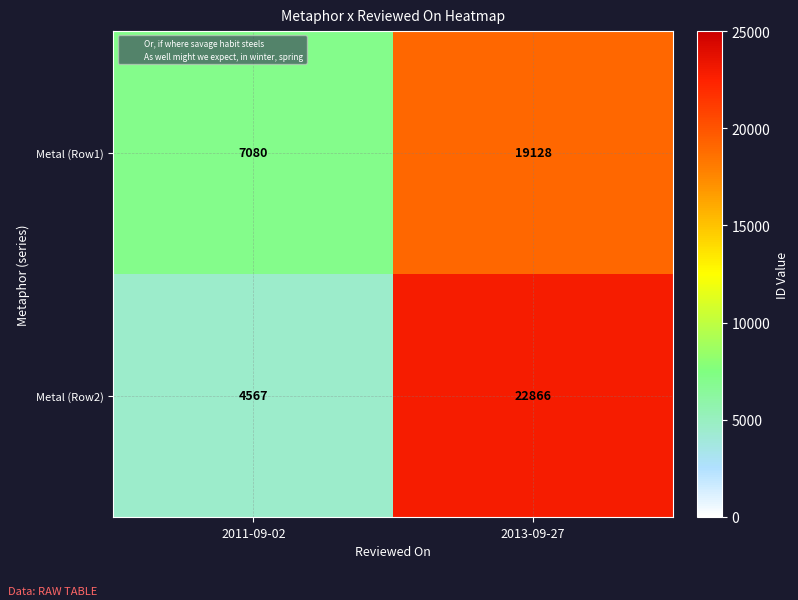

Which series has the largest total across all categories?

Metal (Row2)